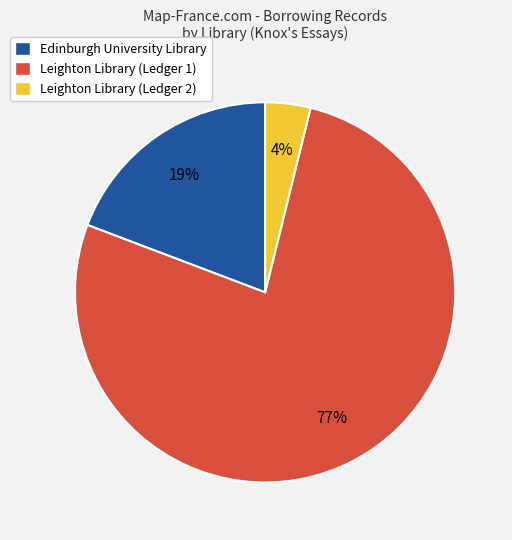

To the nearest percent, what is the difference between the largest and smallest slice percentages?

73%